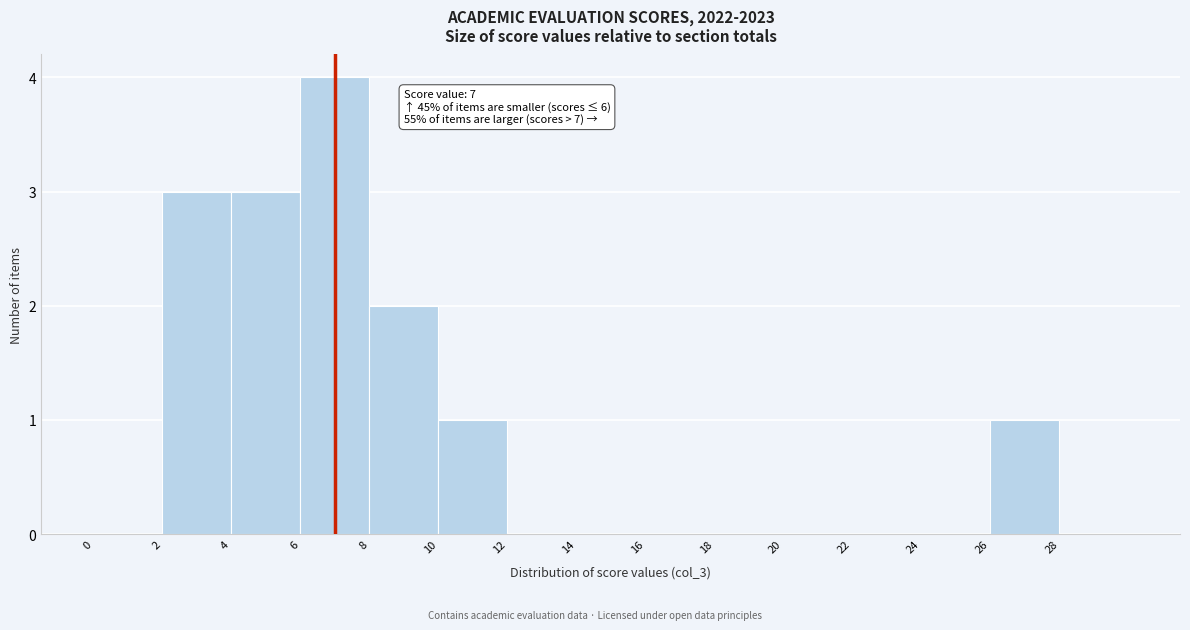

Which range on the x-axis has the tallest bar?

6 to 8